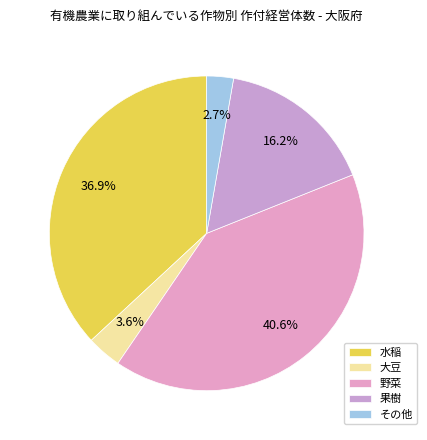

To the nearest percent, what portion does 大豆 represent?

4%